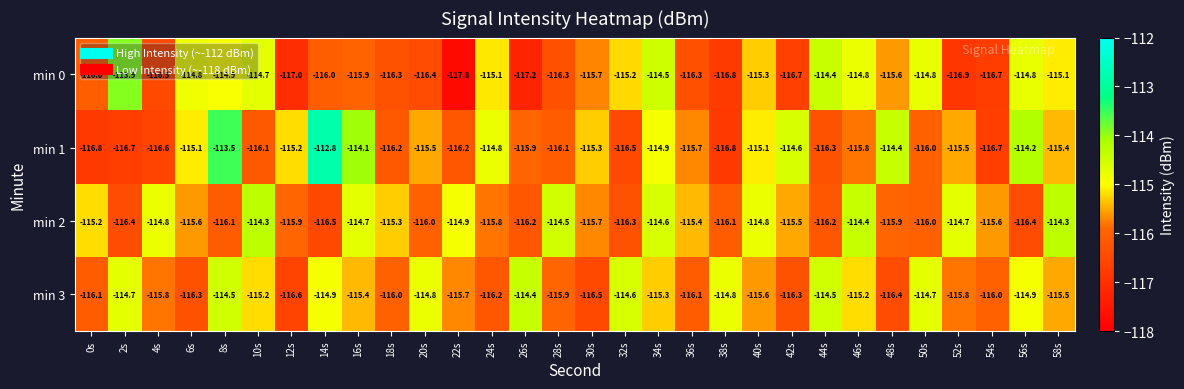

What is the difference between the maximum and second lowest values in the min 1 series?

4.0